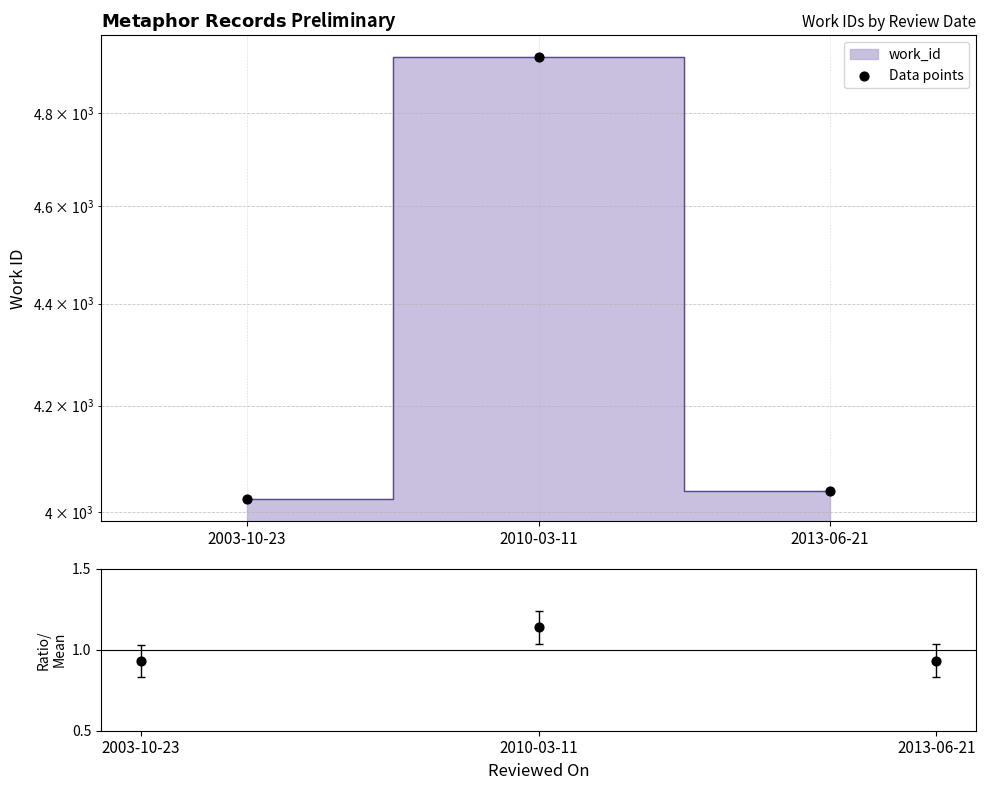

What is the ratio of the value at 2003-10-23 to the value at 2010-03-11?

0.8